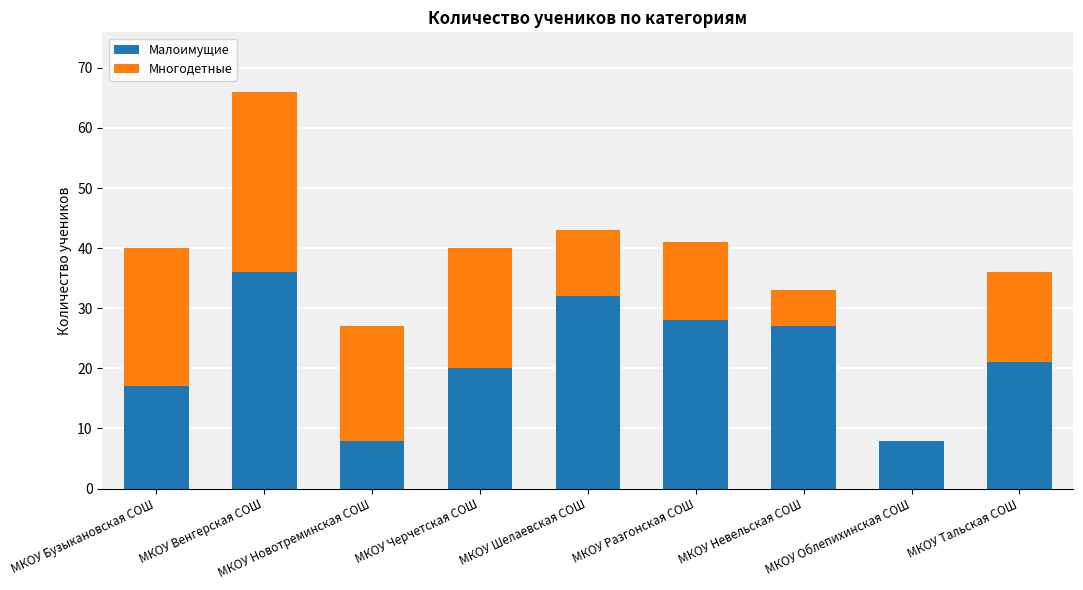

What is the maximum value for Малоимущие?

36